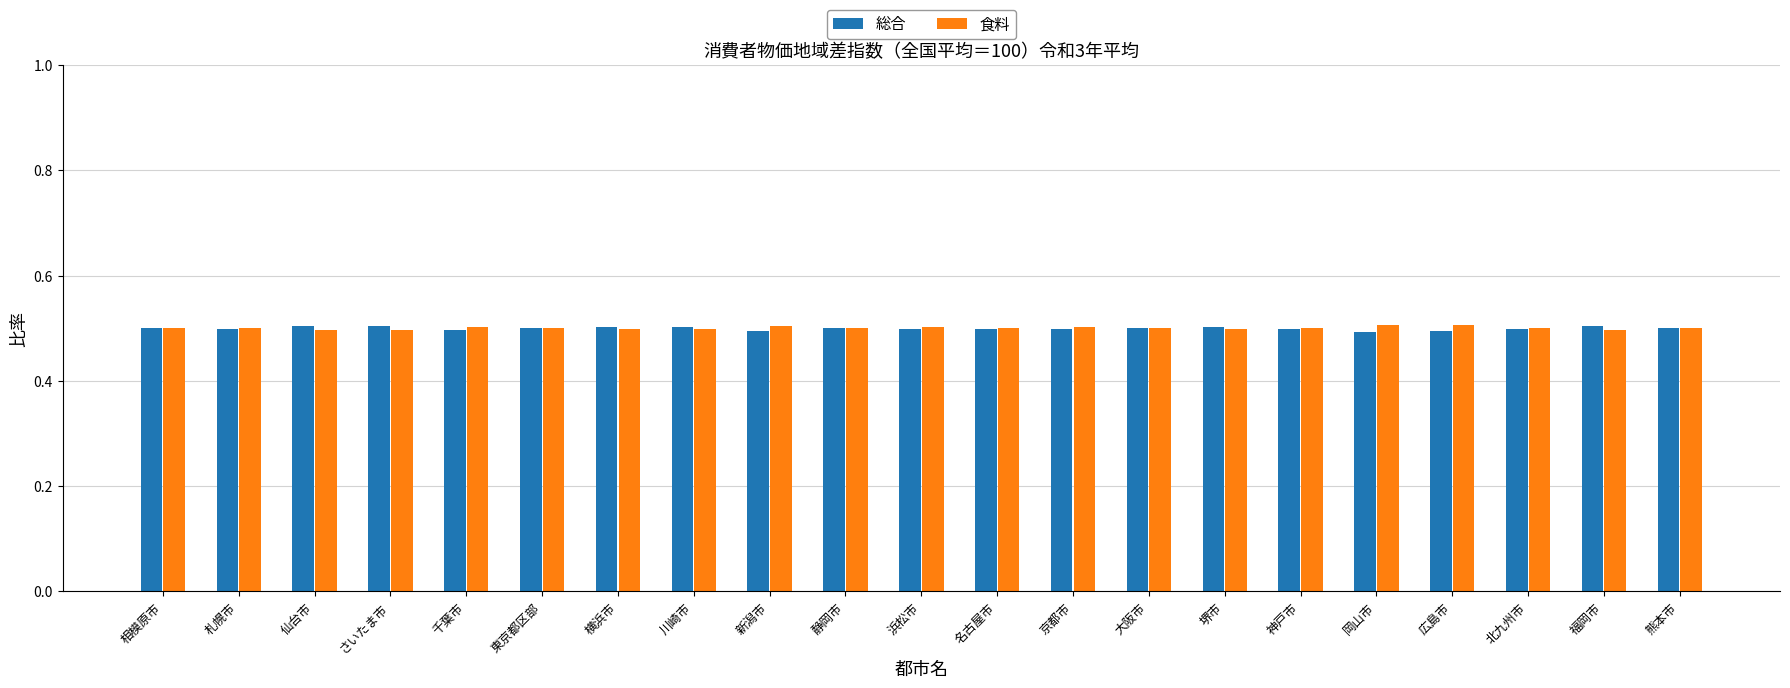

At how many categories does at least one series exceed 0?

21